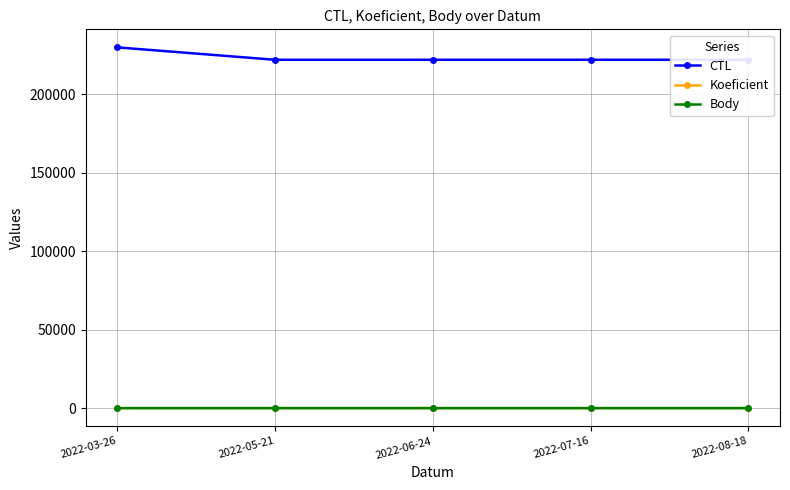

Which series has the largest total across all categories?

CTL